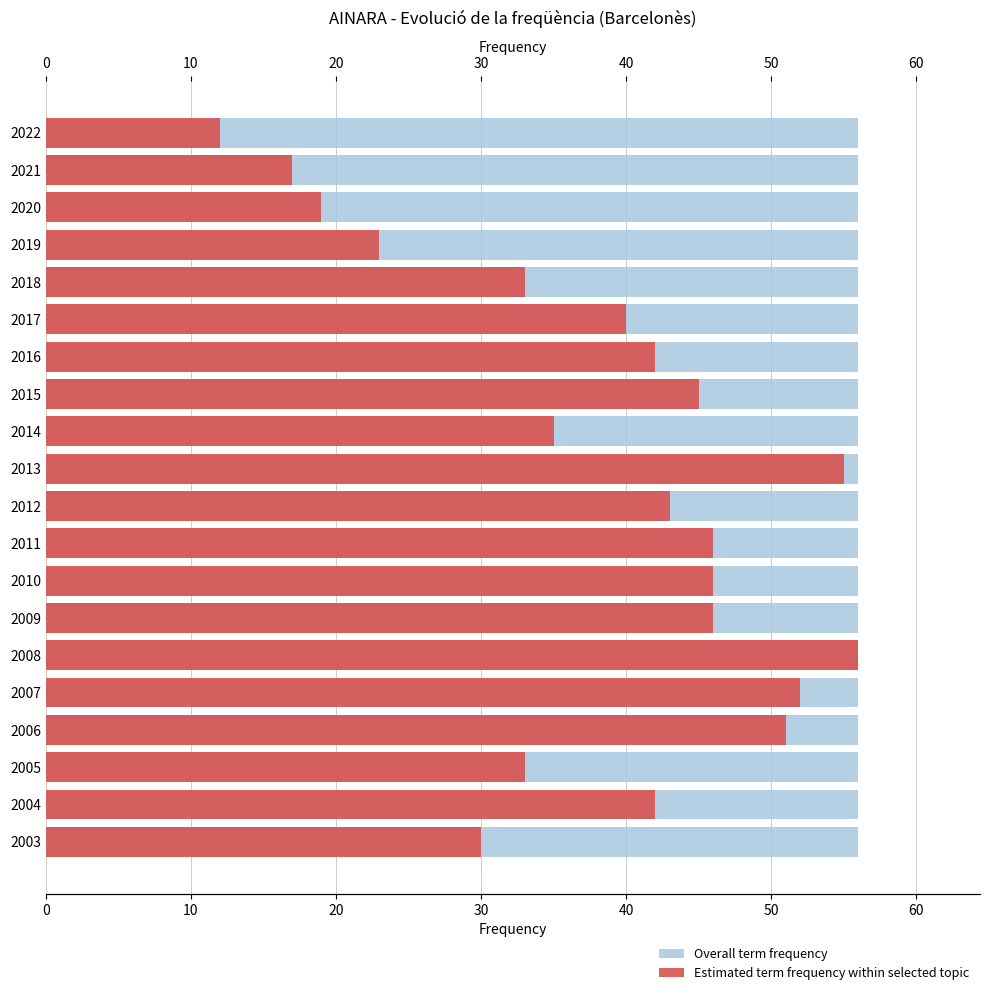

At 60, list the series in order from smallest to largest.

Overall term frequency, Estimated term frequency within selected topic